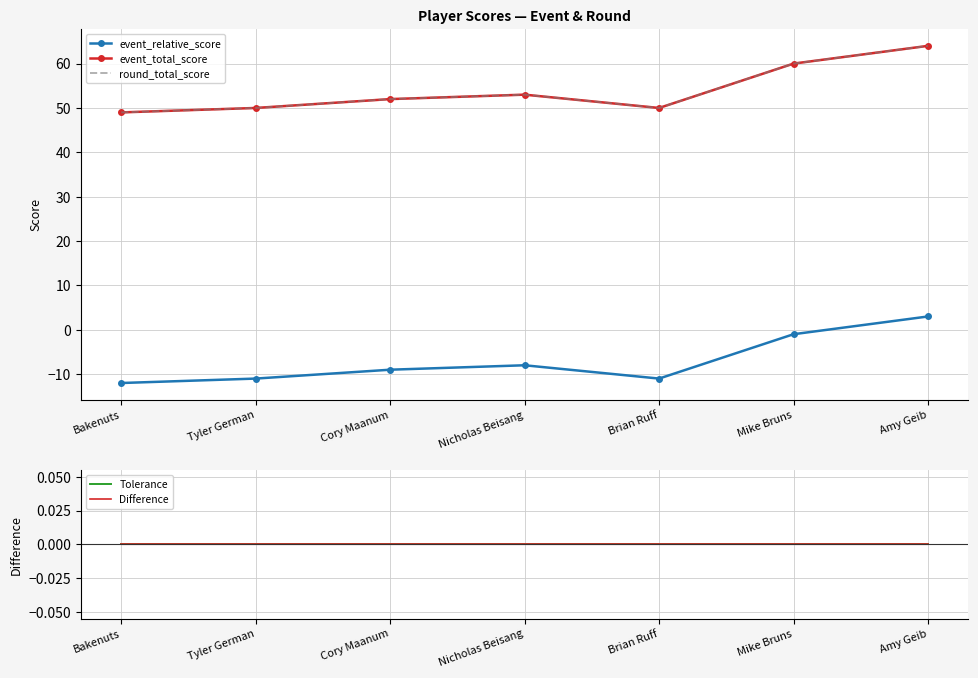

What is the label of the 5th point from the left?

Brian Ruff